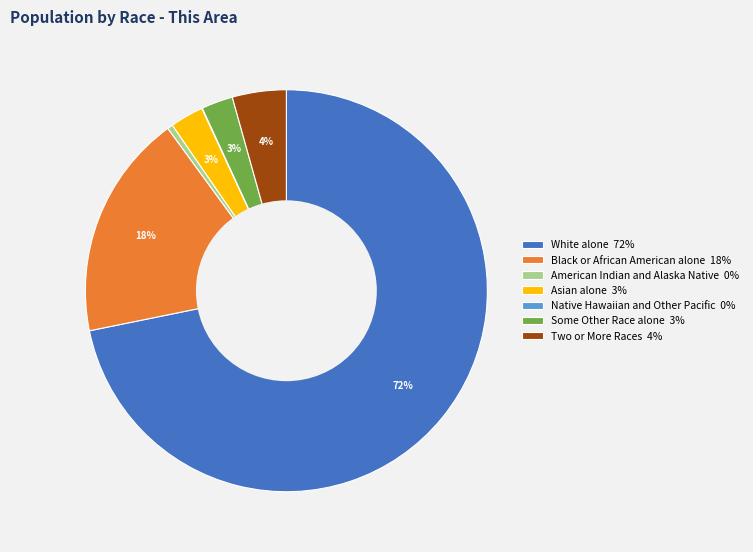

Does any single category account for the majority?

Yes